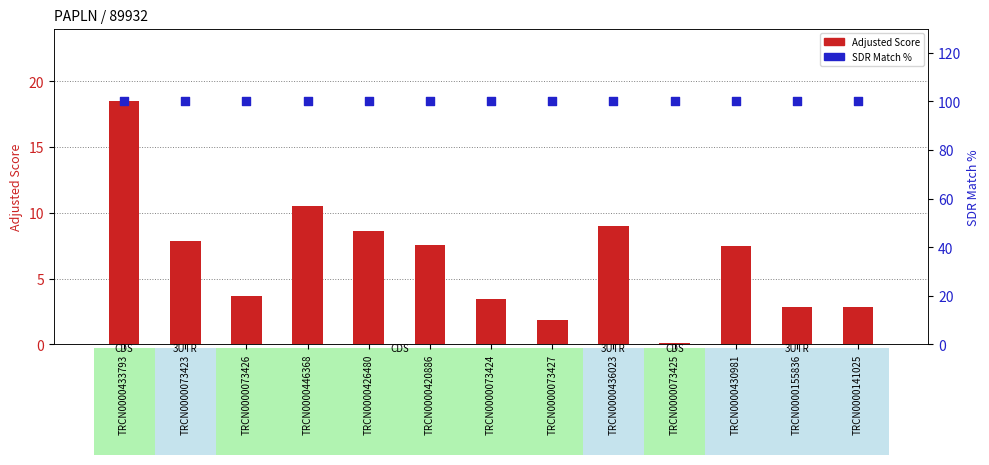

At which category is the sum across all series the highest?

TRCN0000433793